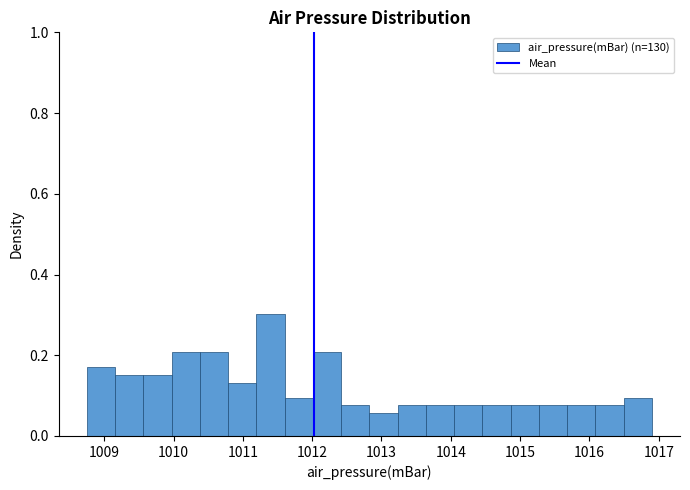

What is the height of the bar covering 1014.9 to 1015.3 on the x-axis? Neither the bar edges nor the heights are printed on the chart, so give them approximately, as read against the axes.

0.08